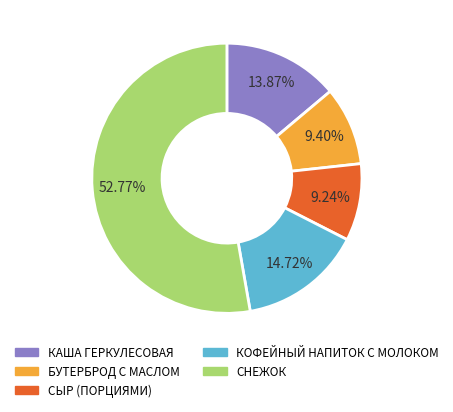

Which category has the biggest portion of the pie?

СНЕЖОК